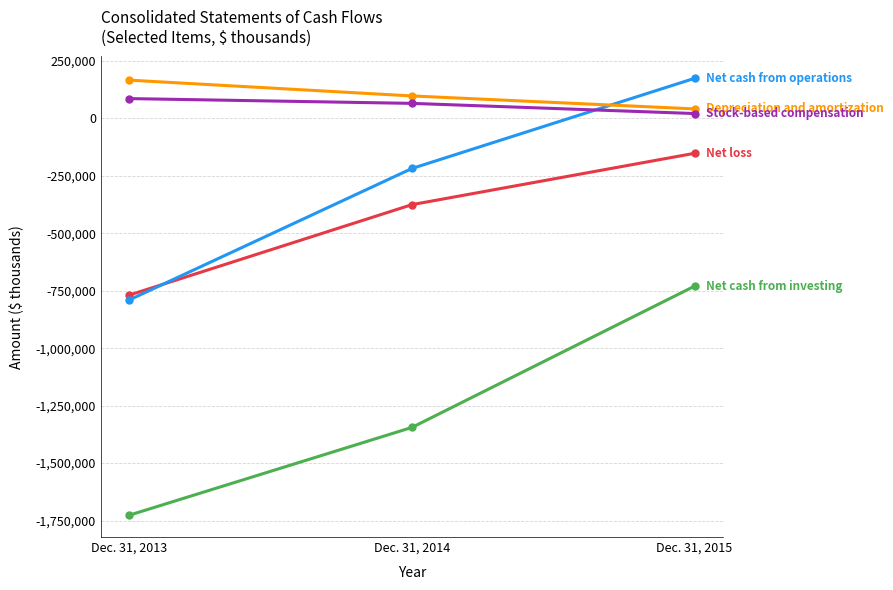

What is the total value across all series at Dec. 31, 2014?

-1774451